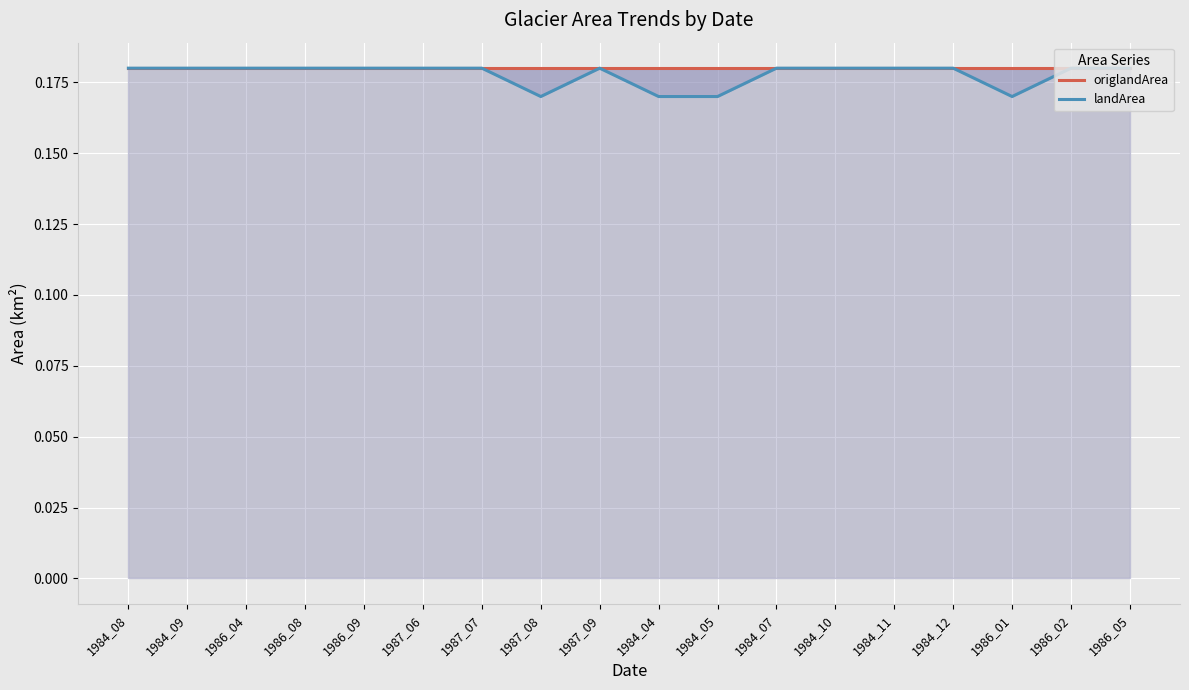

What is the label of the 18th point from the right?

1984_08